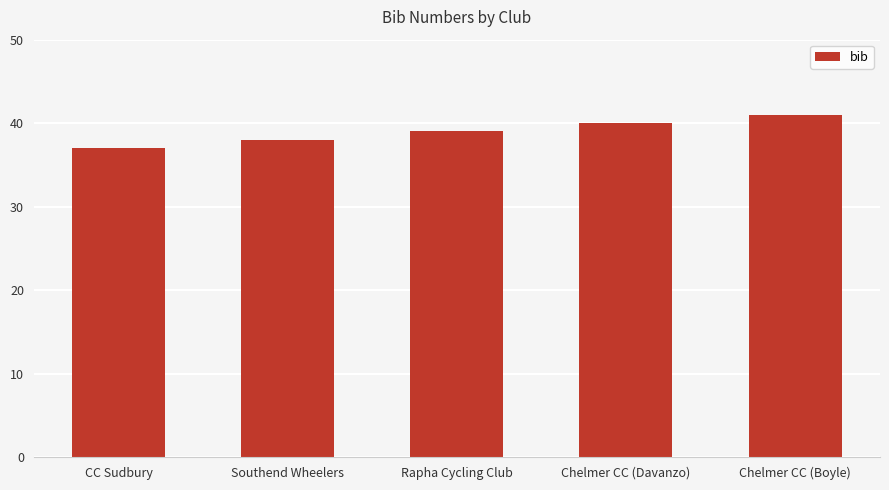

What is the difference between the values at Southend Wheelers and Chelmer CC (Boyle)?

3